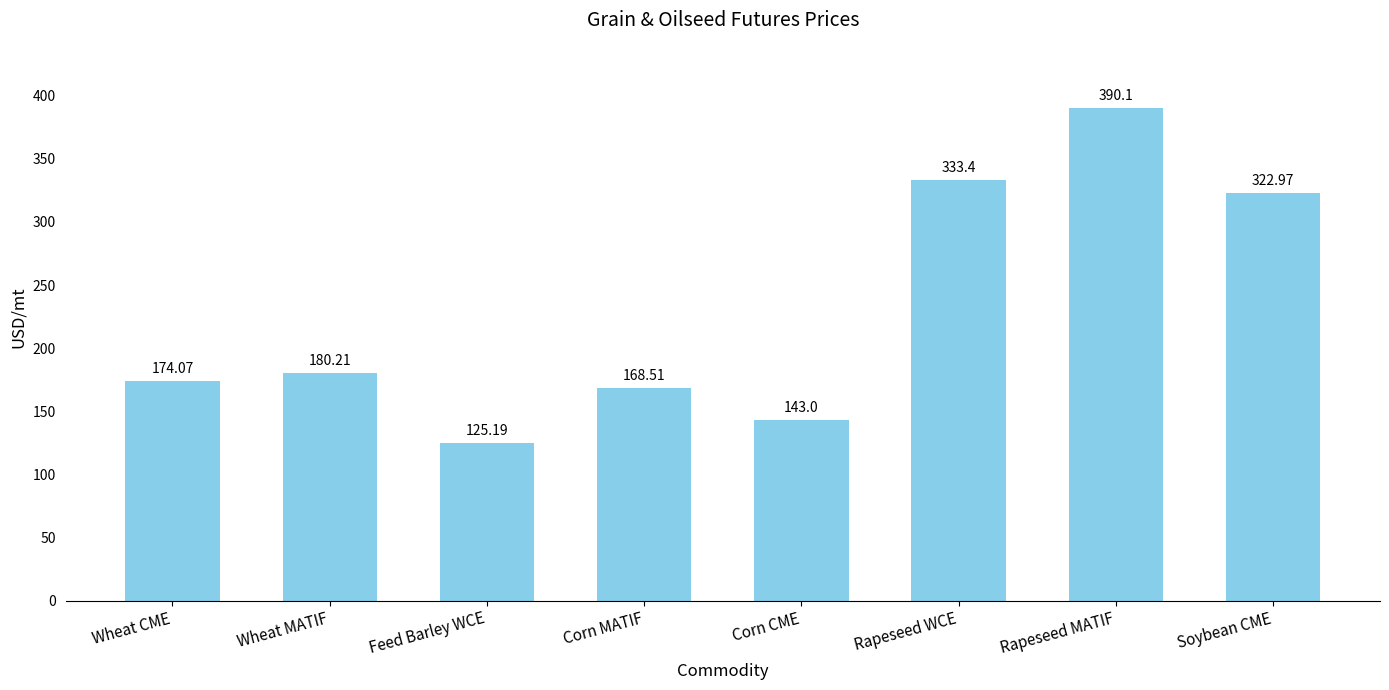

What is the average value?

229.7